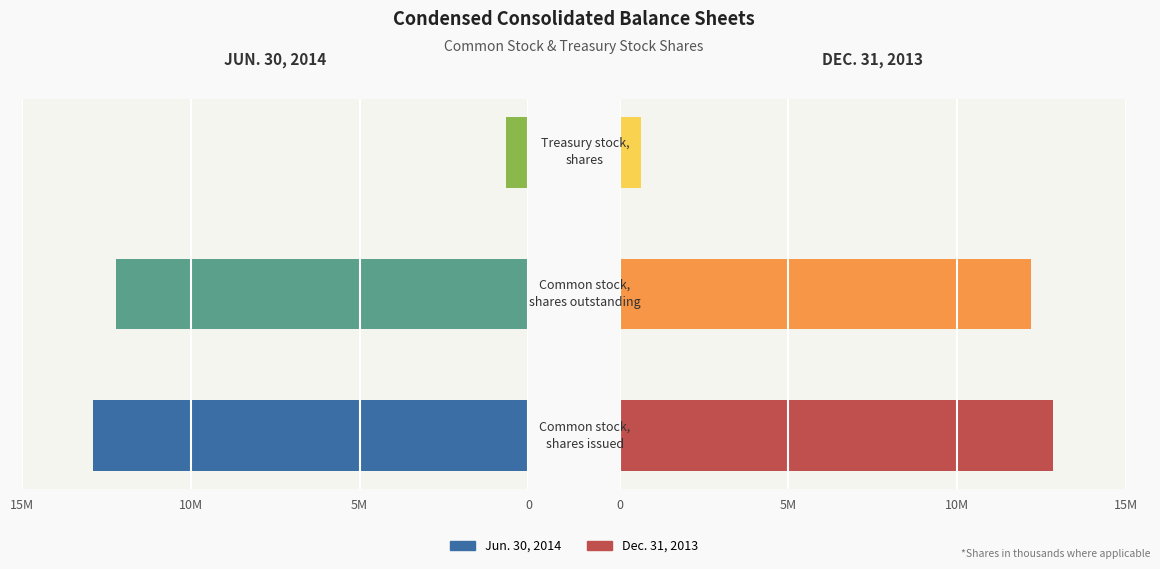

What is the difference between the highest and lowest values at Treasury stock,
shares?

24000